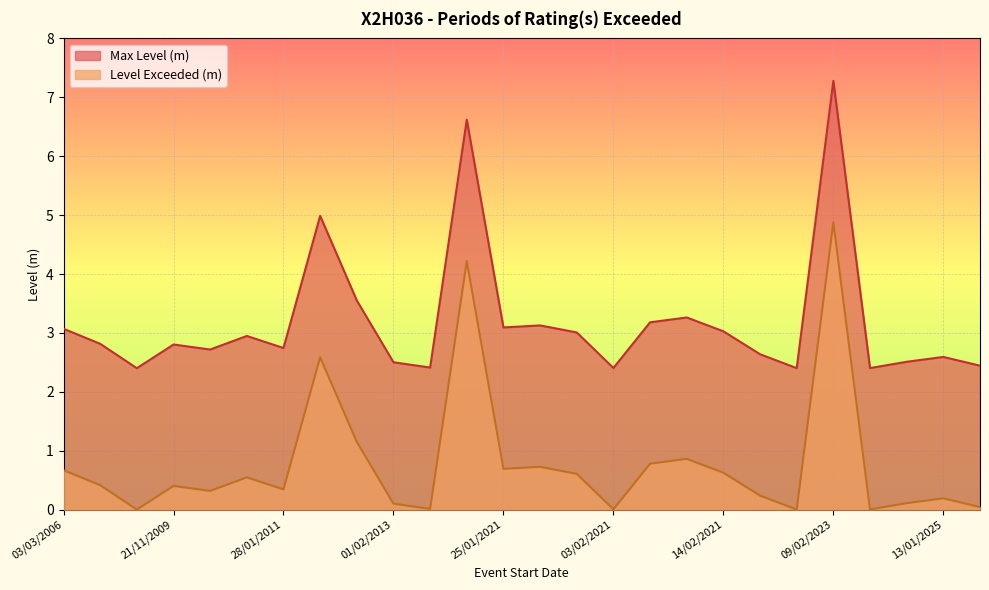

Between 31/01/2021 and 15/01/2011, which is larger?

31/01/2021